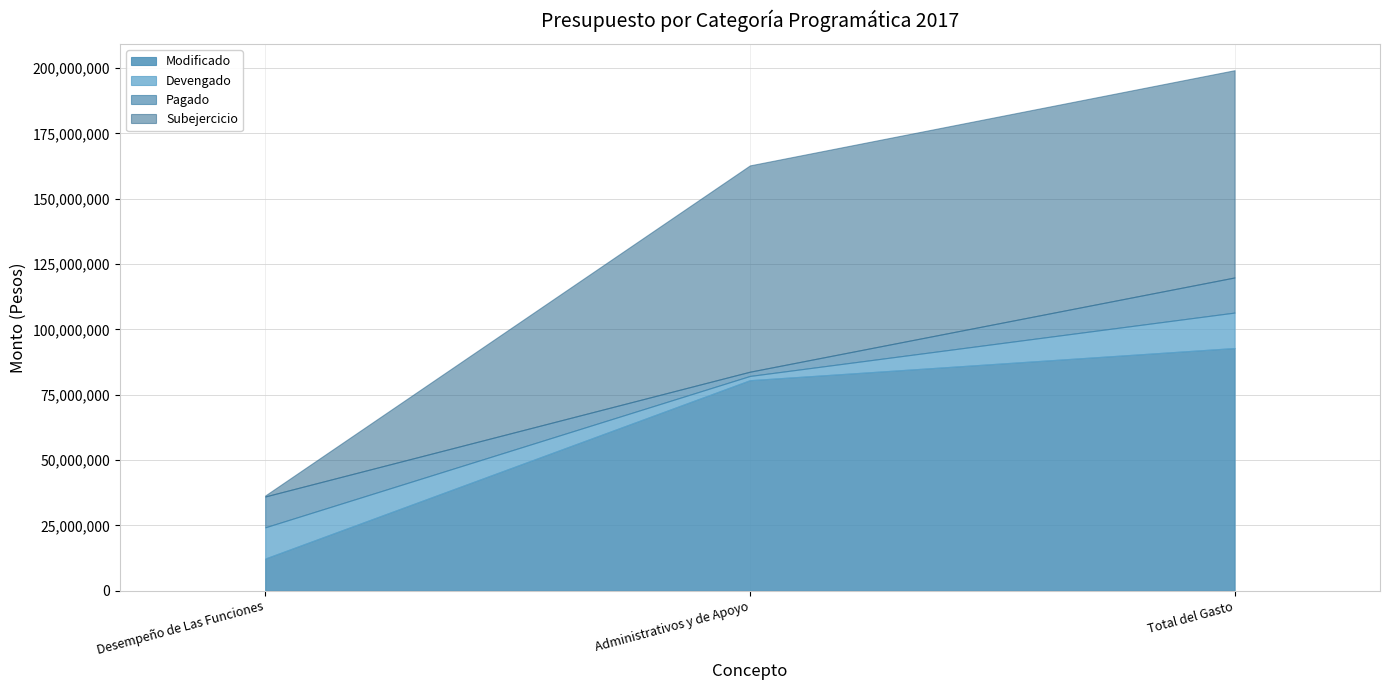

What are all the series names shown in the legend?

Modificado, Devengado, Pagado, Subejercicio